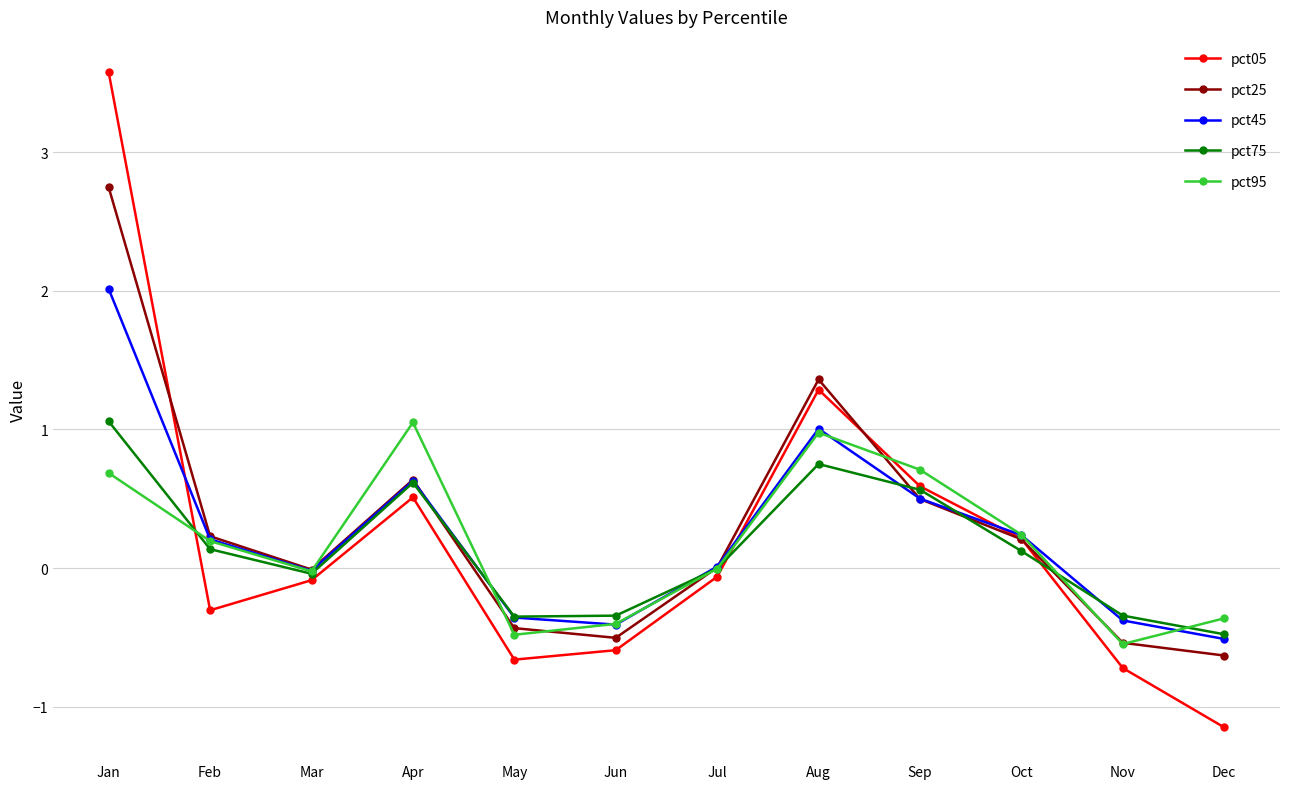

Which series has the widest spread of values?

pct05